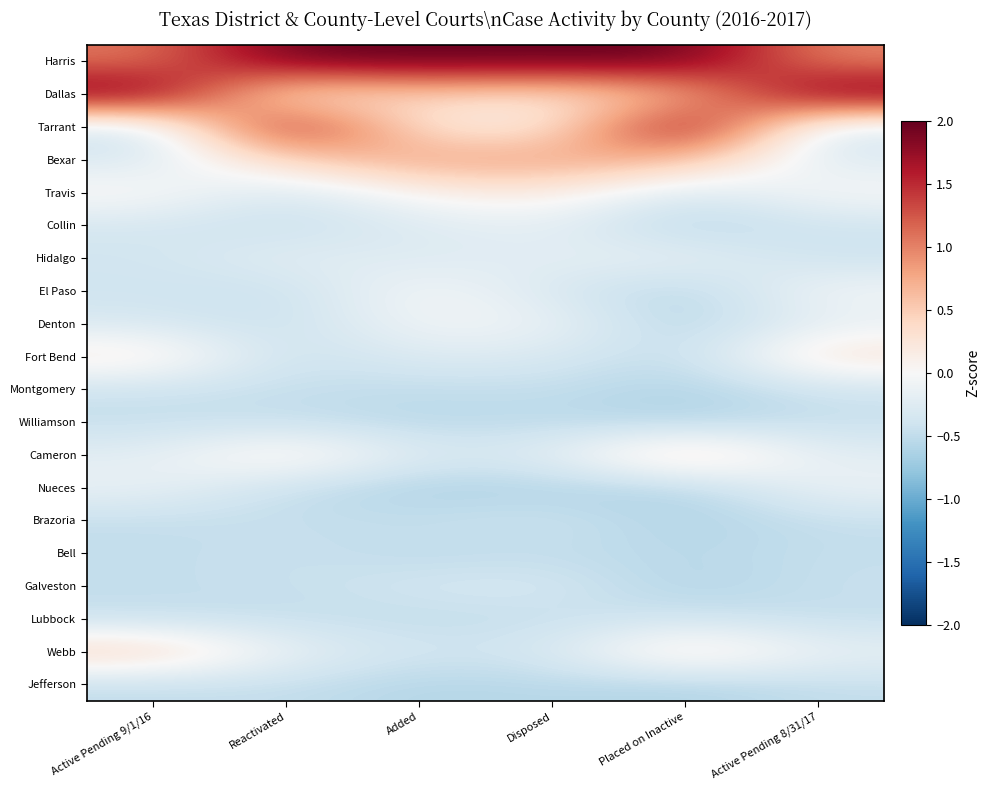

Reading left to right, what are all the values shown in this chart?

Harris: Active Pending 9/1/16=1.0	Reactivated=2.0	Added=2.0	Disposed=2.0	Placed on Inactive=2.0	Active Pending 8/31/17=1.0
Dallas: Active Pending 9/1/16=2.0	Reactivated=0.1	Added=0.5	Disposed=0.3	Placed on Inactive=0.6	Active Pending 8/31/17=2.0
Tarrant: Active Pending 9/1/16=-0.5	Reactivated=1.8	Added=0.2	Disposed=0.1	Placed on Inactive=2.0	Active Pending 8/31/17=-0.4
Bexar: Active Pending 9/1/16=-0.3	Reactivated=0.4	Added=0.8	Disposed=0.8	Placed on Inactive=0.7	Active Pending 8/31/17=-0.3
Travis: Active Pending 9/1/16=0.1	Reactivated=-0.4	Added=0.1	Disposed=0.2	Placed on Inactive=-0.4	Active Pending 8/31/17=0.0
Collin: Active Pending 9/1/16=-0.3	Reactivated=-0.5	Added=-0.3	Disposed=-0.2	Placed on Inactive=-0.6	Active Pending 8/31/17=-0.4
Hidalgo: Active Pending 9/1/16=-0.4	Reactivated=-0.2	Added=-0.3	Disposed=-0.2	Placed on Inactive=-0.1	Active Pending 8/31/17=-0.4
El Paso: Active Pending 9/1/16=-0.4	Reactivated=-0.5	Added=0.0	Disposed=-0.3	Placed on Inactive=-0.6	Active Pending 8/31/17=-0.0
Denton: Active Pending 9/1/16=-0.3	Reactivated=-0.5	Added=-0.0	Disposed=-0.1	Placed on Inactive=-0.6	Active Pending 8/31/17=-0.2
Fort Bend: Active Pending 9/1/16=0.2	Reactivated=-0.5	Added=-0.3	Disposed=-0.3	Placed on Inactive=-0.5	Active Pending 8/31/17=0.3
Montgomery: Active Pending 9/1/16=-0.4	Reactivated=-0.5	Added=-0.5	Disposed=-0.5	Placed on Inactive=-0.6	Active Pending 8/31/17=-0.4
Williamson: Active Pending 9/1/16=-0.5	Reactivated=-0.5	Added=-0.6	Disposed=-0.5	Placed on Inactive=-0.6	Active Pending 8/31/17=-0.5
Cameron: Active Pending 9/1/16=-0.2	Reactivated=0.3	Added=-0.3	Disposed=-0.2	Placed on Inactive=0.5	Active Pending 8/31/17=-0.2
Nueces: Active Pending 9/1/16=-0.1	Reactivated=-0.5	Added=-0.6	Disposed=-0.6	Placed on Inactive=-0.6	Active Pending 8/31/17=-0.1
Brazoria: Active Pending 9/1/16=-0.5	Reactivated=-0.5	Added=-0.5	Disposed=-0.4	Placed on Inactive=-0.6	Active Pending 8/31/17=-0.5
Bell: Active Pending 9/1/16=-0.5	Reactivated=-0.4	Added=-0.5	Disposed=-0.5	Placed on Inactive=-0.5	Active Pending 8/31/17=-0.5
Galveston: Active Pending 9/1/16=-0.5	Reactivated=-0.5	Added=-0.4	Disposed=-0.3	Placed on Inactive=-0.6	Active Pending 8/31/17=-0.4
Lubbock: Active Pending 9/1/16=-0.5	Reactivated=-0.5	Added=-0.5	Disposed=-0.5	Placed on Inactive=-0.4	Active Pending 8/31/17=-0.5
Webb: Active Pending 9/1/16=0.5	Reactivated=-0.2	Added=-0.4	Disposed=-0.3	Placed on Inactive=0.4	Active Pending 8/31/17=-0.1
Jefferson: Active Pending 9/1/16=-0.5	Reactivated=-0.5	Added=-0.6	Disposed=-0.5	Placed on Inactive=-0.6	Active Pending 8/31/17=-0.5